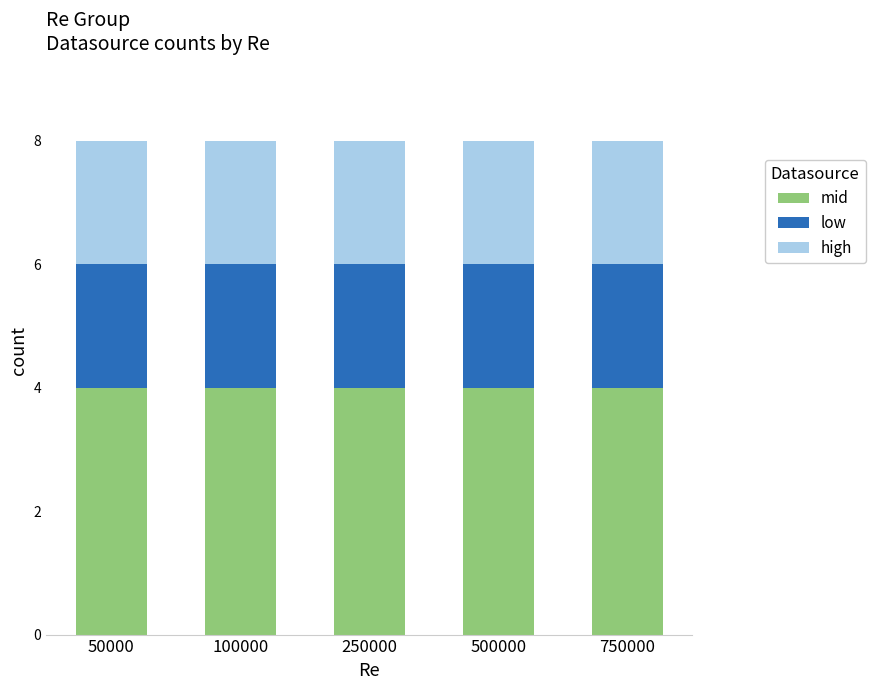

What is the total value across all series at 50000?

8